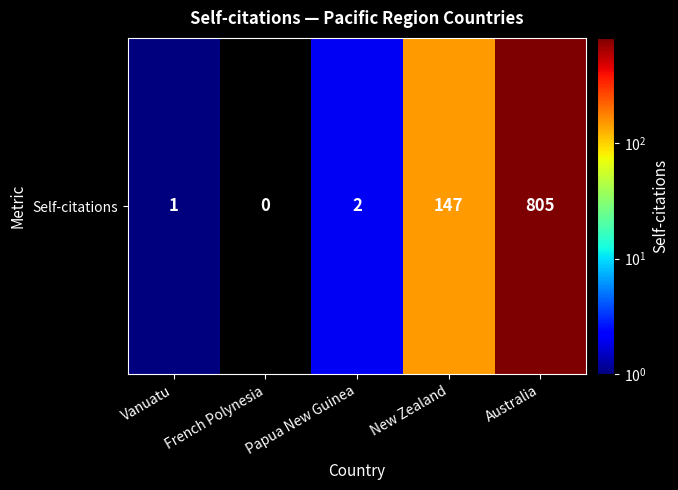

Rank the categories by value from lowest to highest.

French Polynesia, Vanuatu, Papua New Guinea, New Zealand, Australia